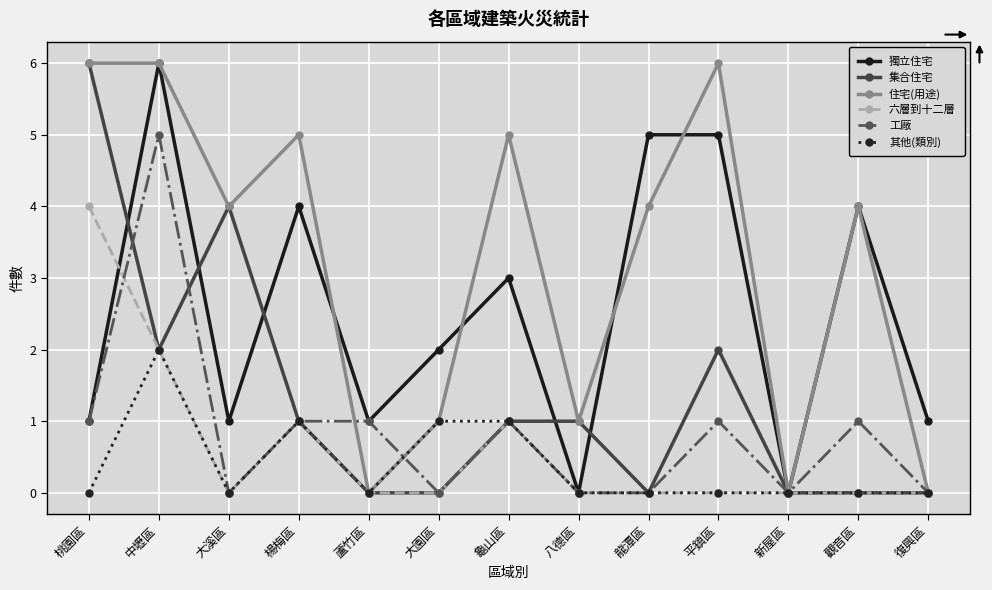

What position from the left is 八德區?

8